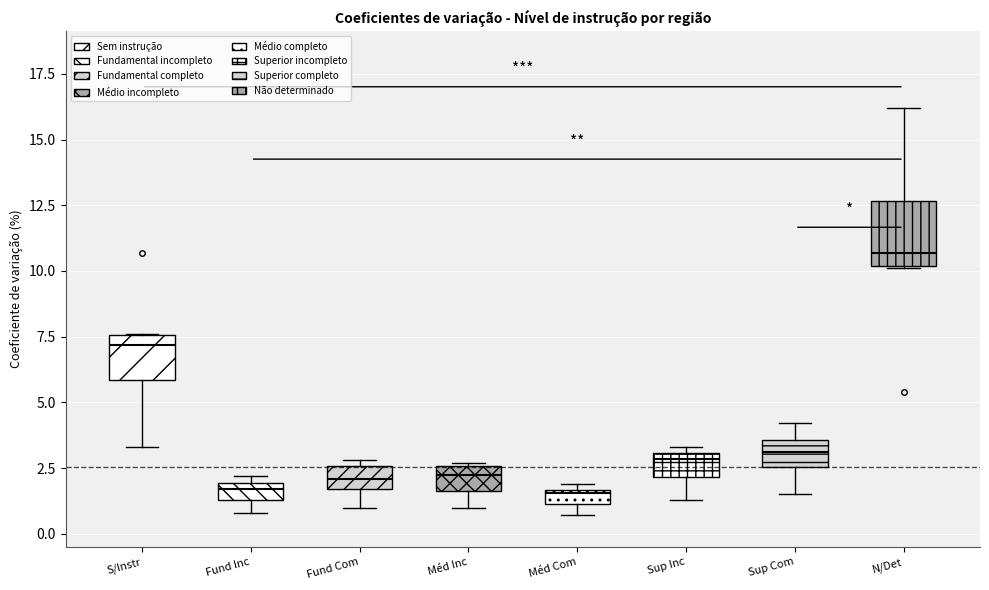

Where is the upper edge of the box for S/Instr on the y-axis? The values are not printed on the chart, so give them approximately, as read against the axis.

7.5